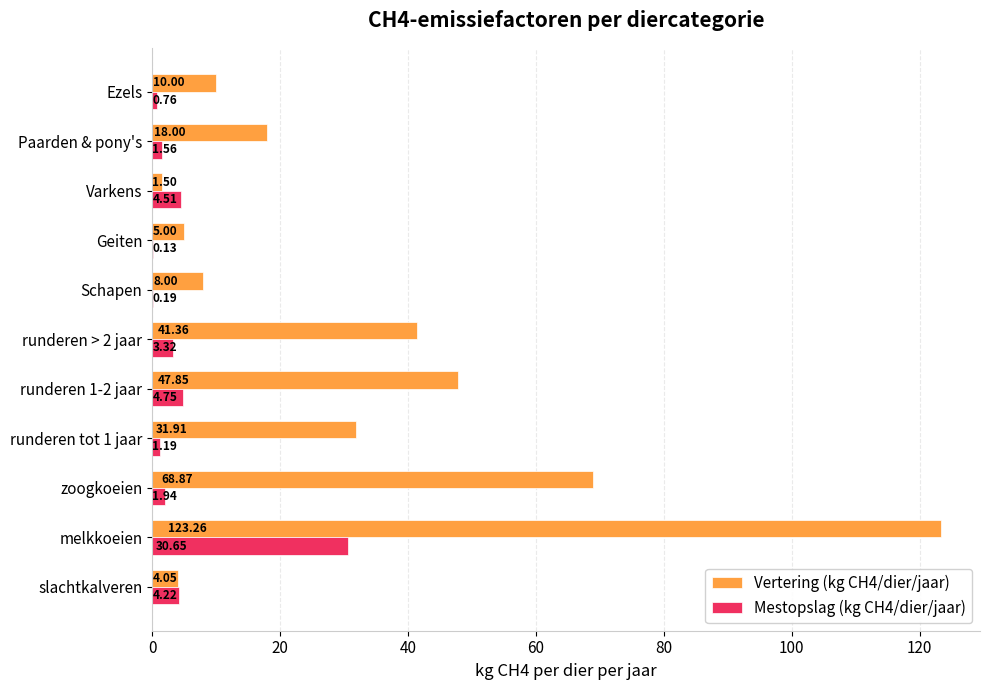

What is the sum of the Vertering (kg CH4/dier/jaar) values at Ezels and Schapen?

18.0